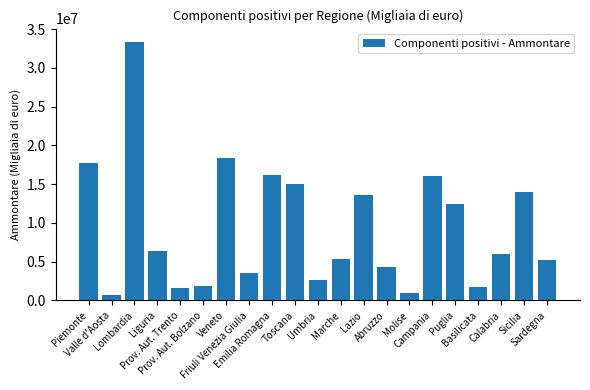

What is the sum of the values at Prov. Aut. Bolzano and Basilicata?

3628854